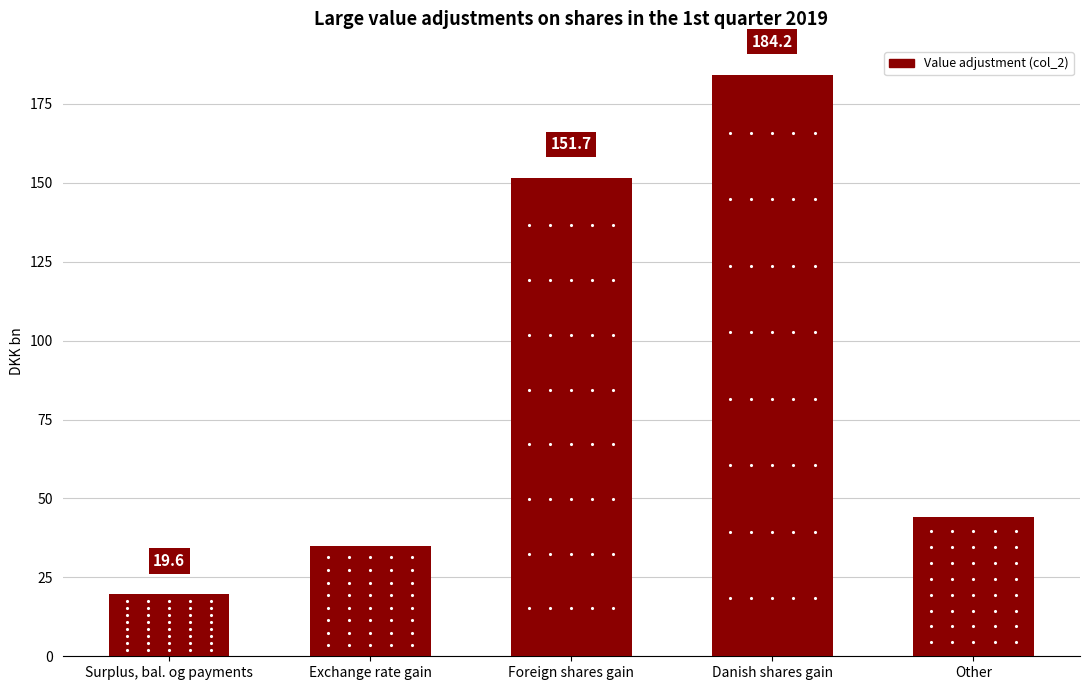

What position from the right is Surplus, bal. og payments?

5